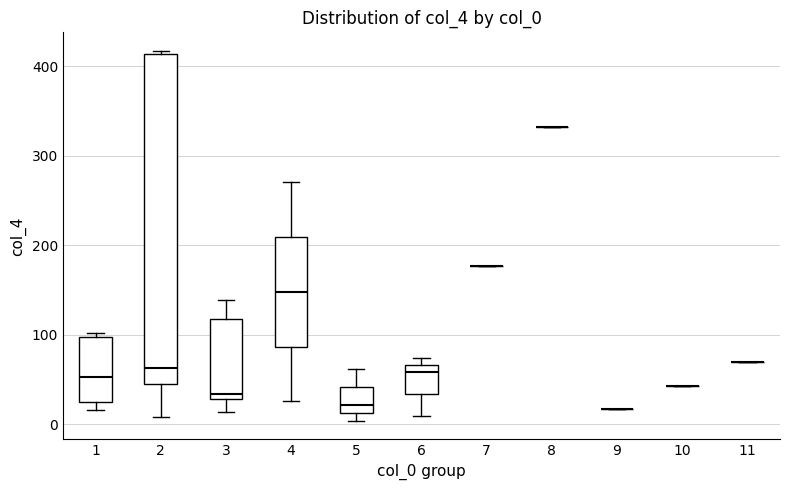

Reading left to right, transcribe this box plot: for each box, give where its median line is, the range the box spans, and where its two whiskers end, as read against the y-axis. The values are not printed on the chart, so give them approximately, as read against the axis.

1: median 50, box 20 to 100, whiskers 20 (just below the box's lower edge) to 100 (just above the box's upper edge)
2: median 60, box 40 to 410, whiskers 10 to 420
3: median 30 (just above the box's lower edge), box 30 to 120, whiskers 10 to 140
4: median 150, box 90 to 210, whiskers 30 to 270
5: median 20, box 10 to 40, whiskers 0 to 60
6: median 60, box 30 to 70, whiskers 10 to 70 (just above the box's upper edge)
7: box collapsed to a line at 180, whiskers 180 to 180
8: box collapsed to a line at 330, whiskers 330 to 330
9: box collapsed to a line at 20, whiskers 20 to 20
10: box collapsed to a line at 40, whiskers 40 to 40
11: box collapsed to a line at 70, whiskers 70 to 70